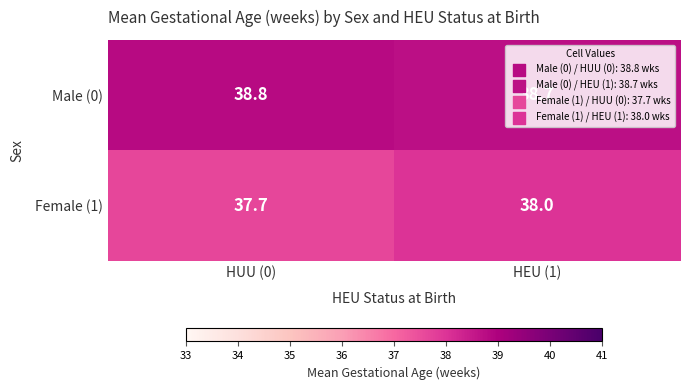

What is the difference between the highest and lowest values at HUU (0)?

1.1